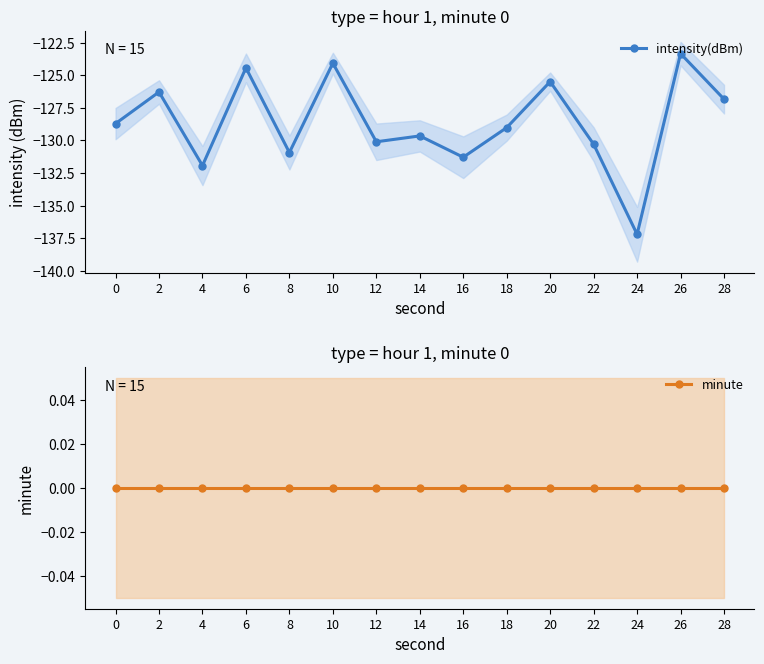

What is the value of the intensity(dBm) point at the 14th from the left?

-123.3